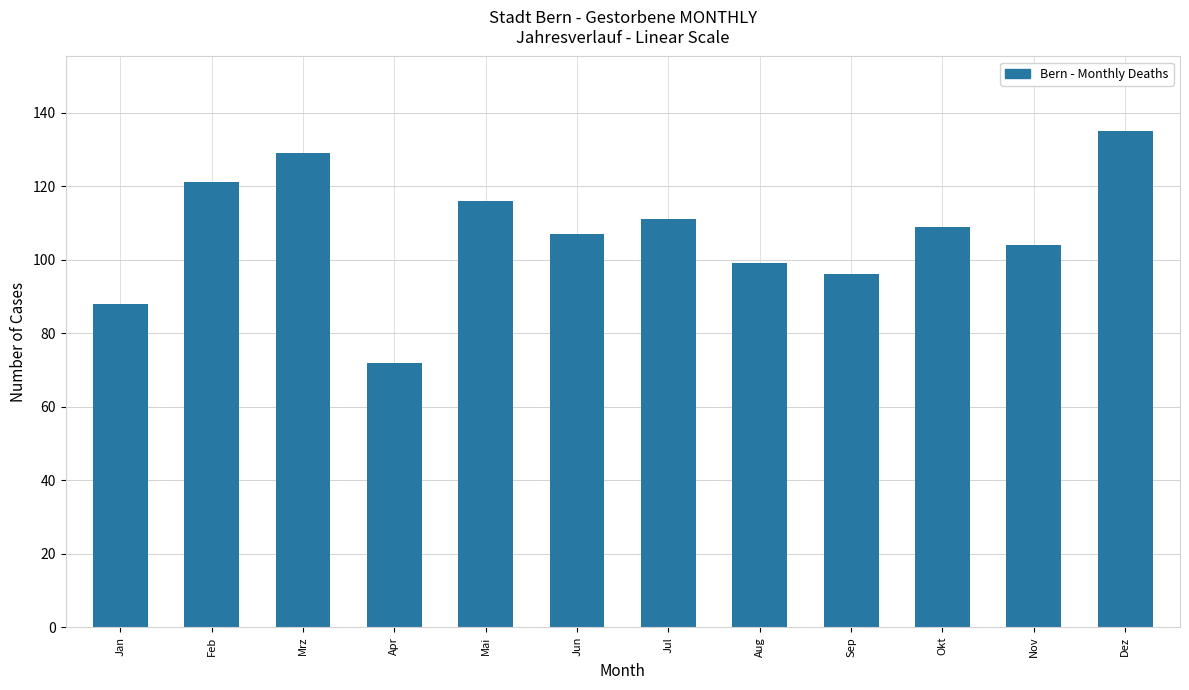

Reading left to right, transcribe all the data shown in this chart.

Jan=88	Feb=121	Mrz=129	Apr=72	Mai=116	Jun=107	Jul=111	Aug=99	Sep=96	Okt=109	Nov=104	Dez=135